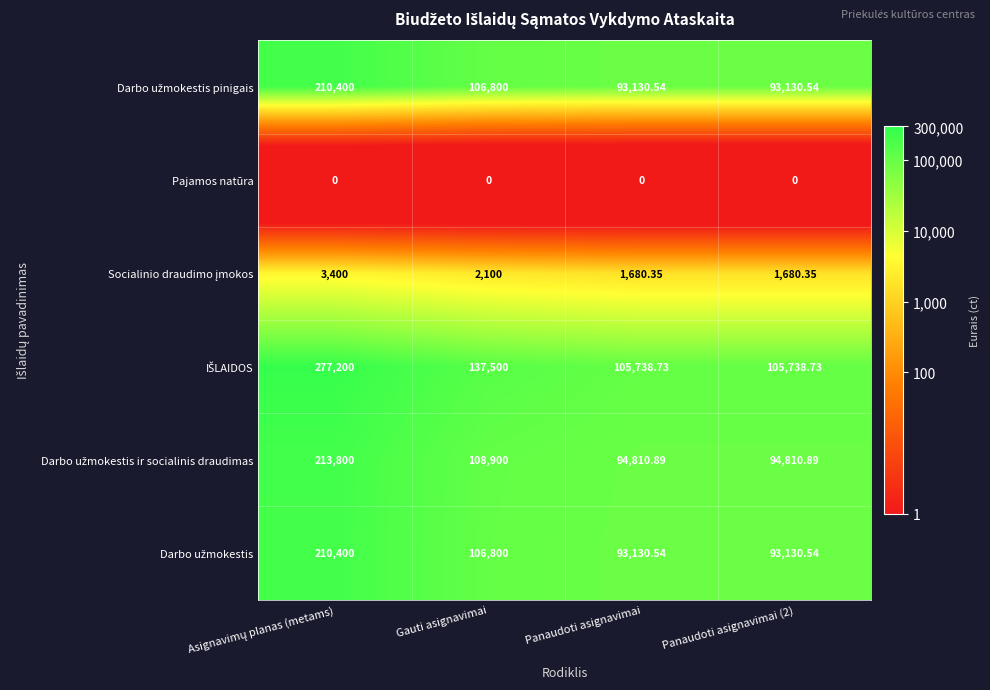

How many series are shown in this chart?

6